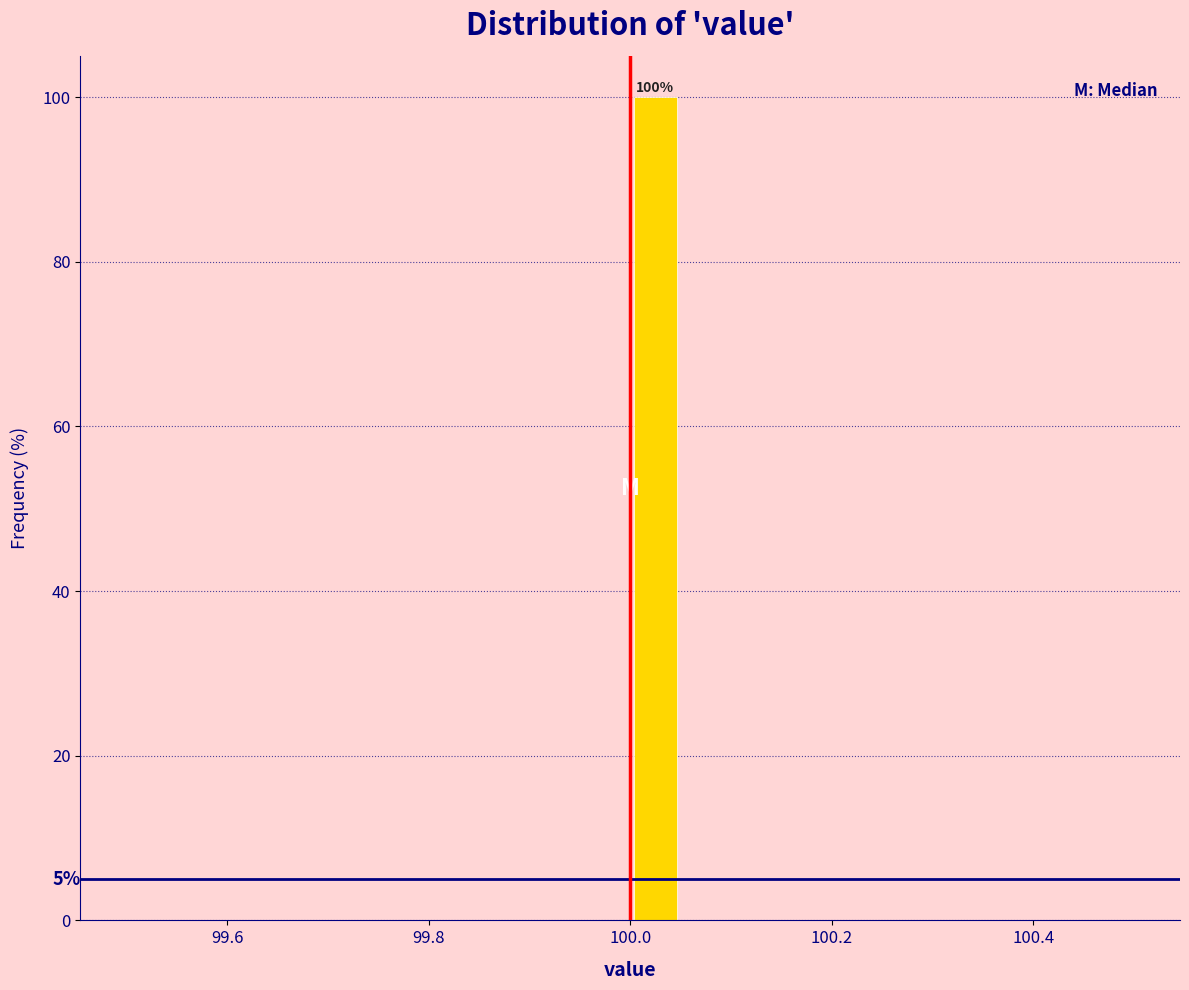

Read against the x-axis, roughly where is the centre of the tallest bar?

100.02